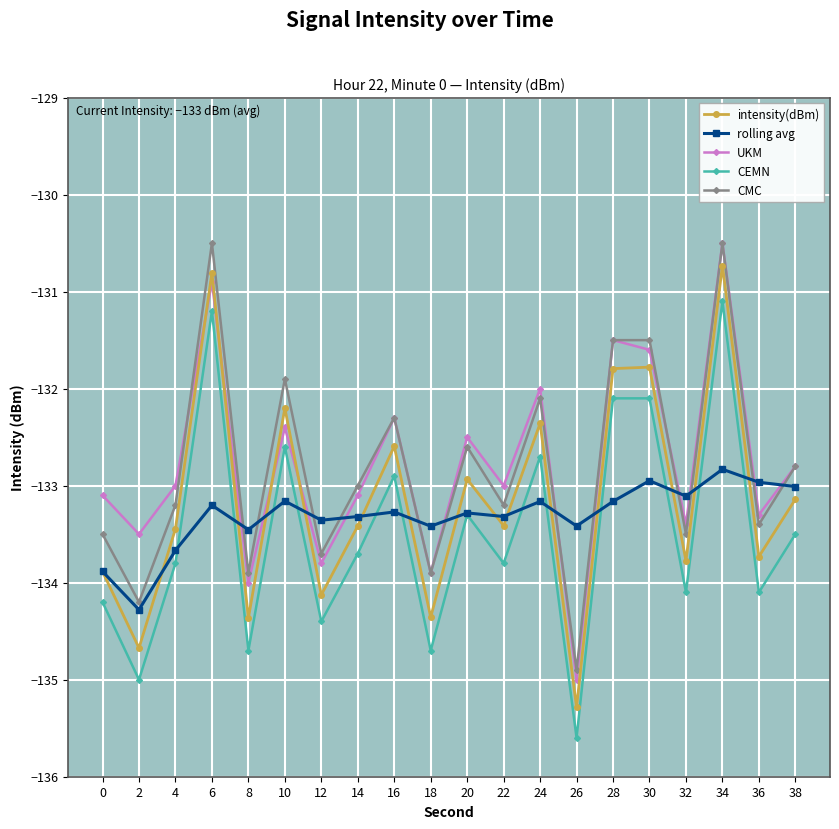

What is the difference between the intensity(dBm) values at 8 and 14?

0.9